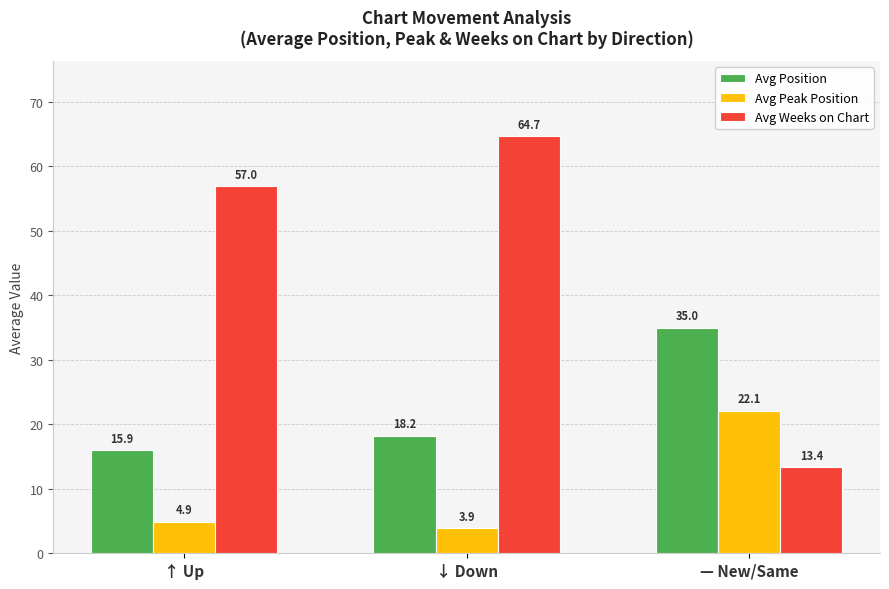

Which series has the widest spread of values?

Avg Weeks on Chart